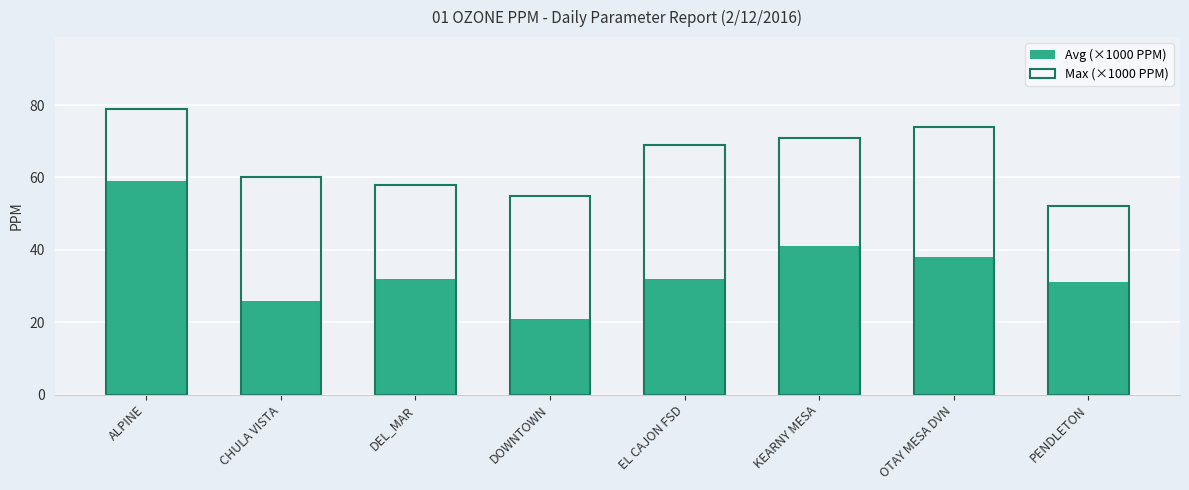

What is the label of the 4th bar from the left?

DOWNTOWN